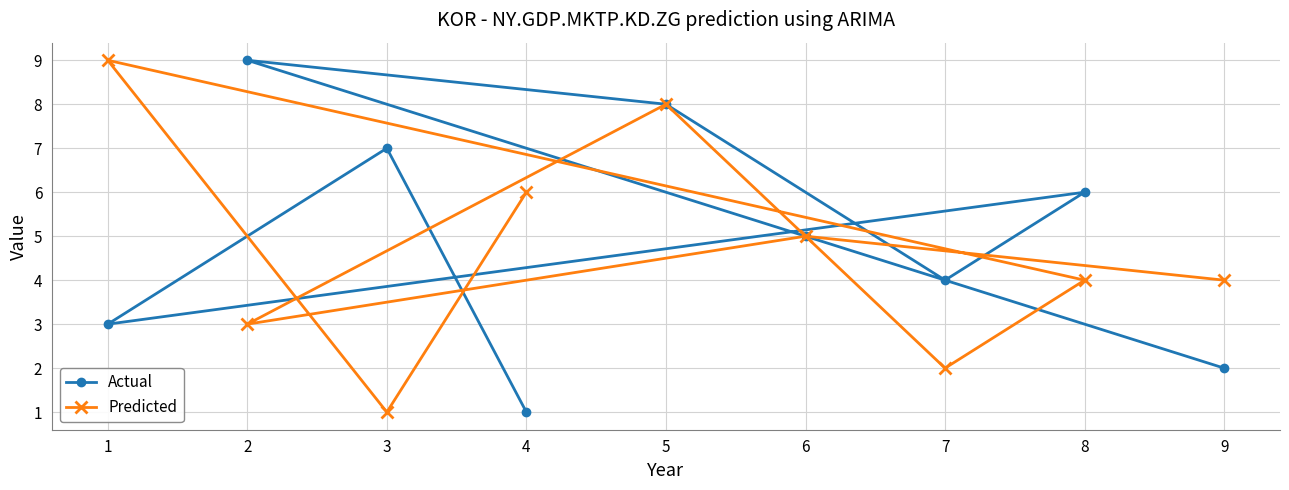

What is the smallest value displayed?

1